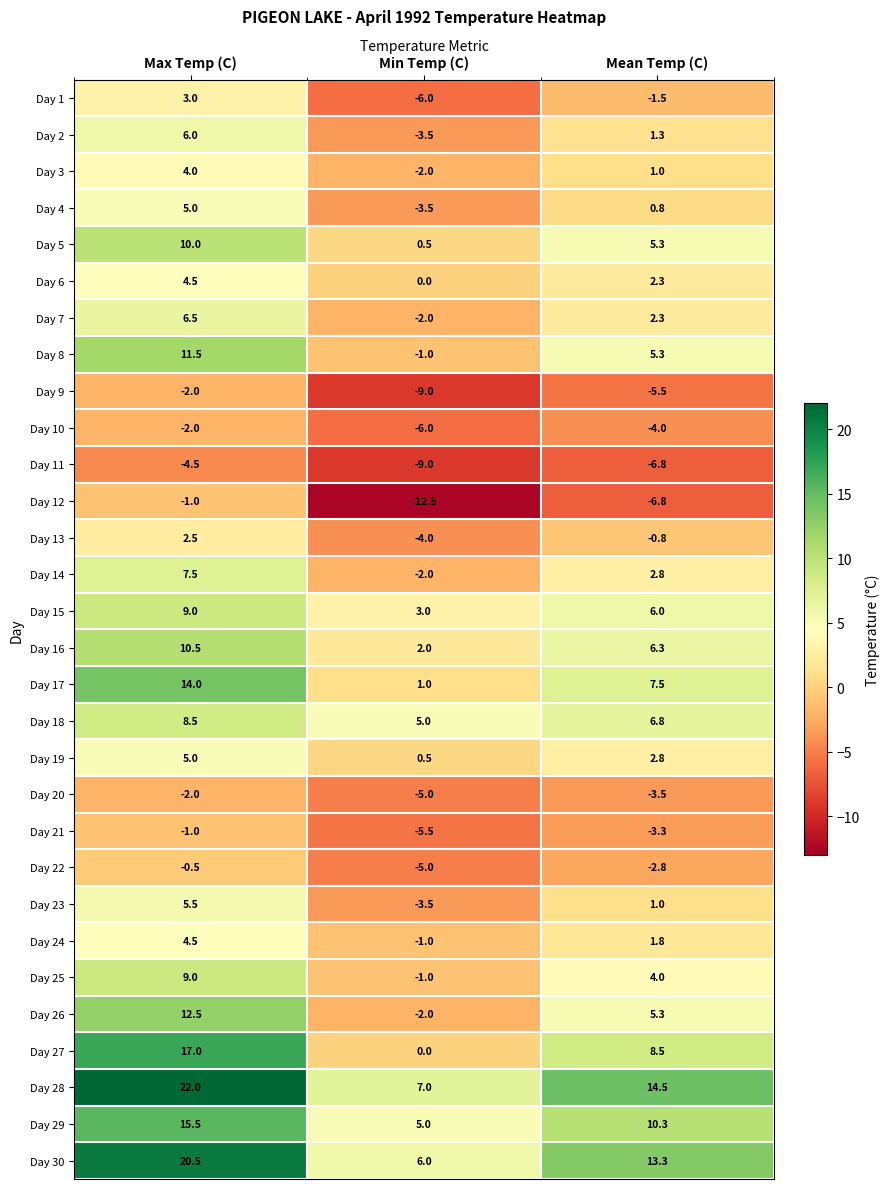

What is the difference between the maximum and minimum values in the Day 10 series?

4.0